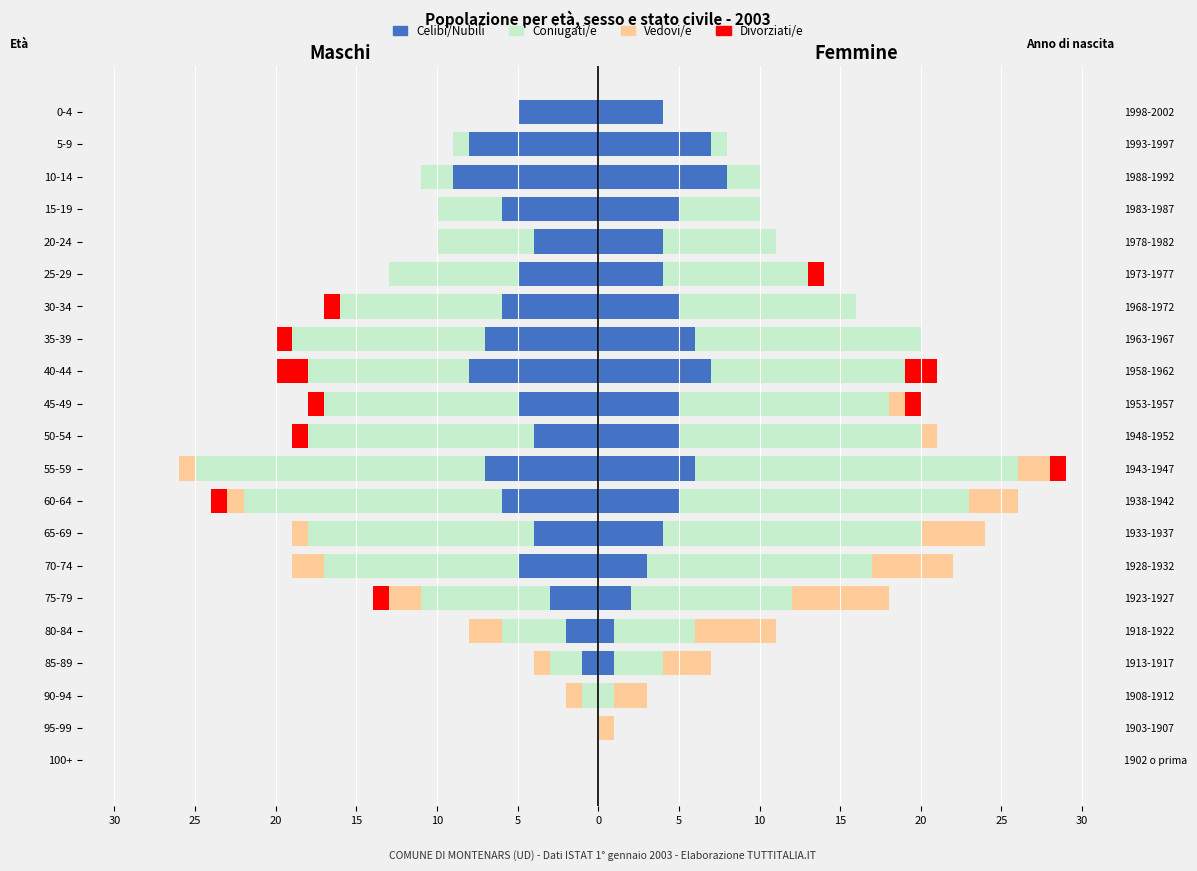

What is the label of the 11th bar from the right?

50-54